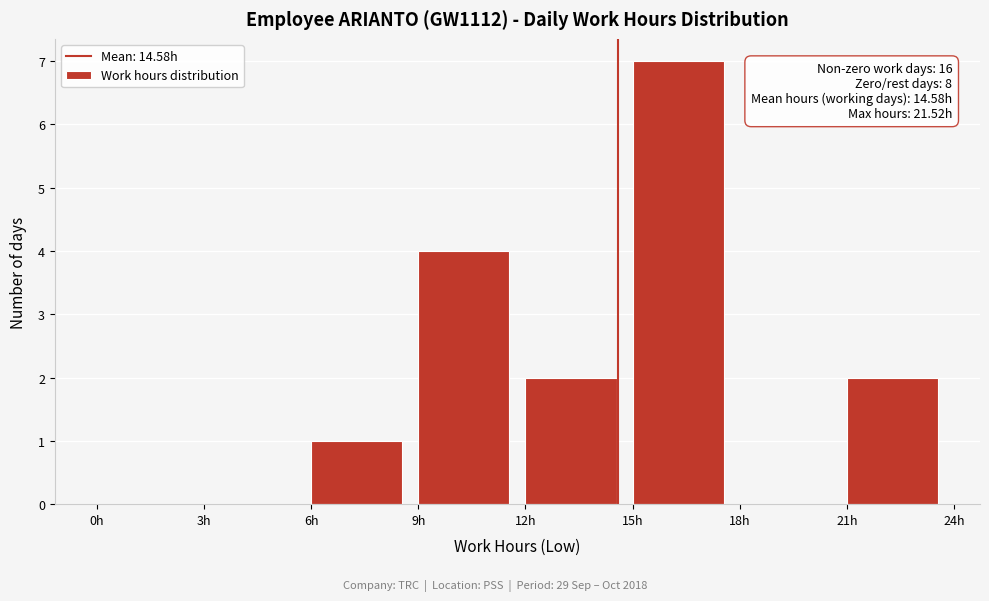

Which range on the x-axis has the tallest bar?

15 to 18